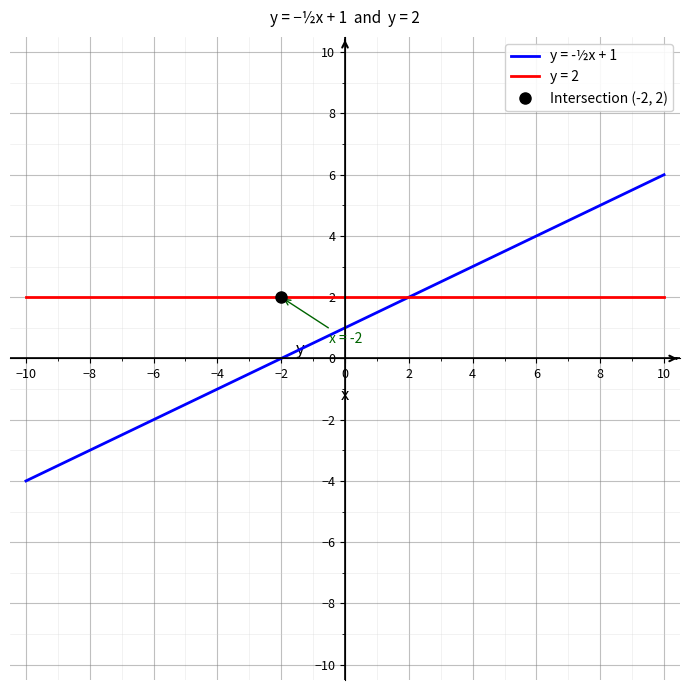

What is the lowest value of the y = -½x + 1 series?

-4.0